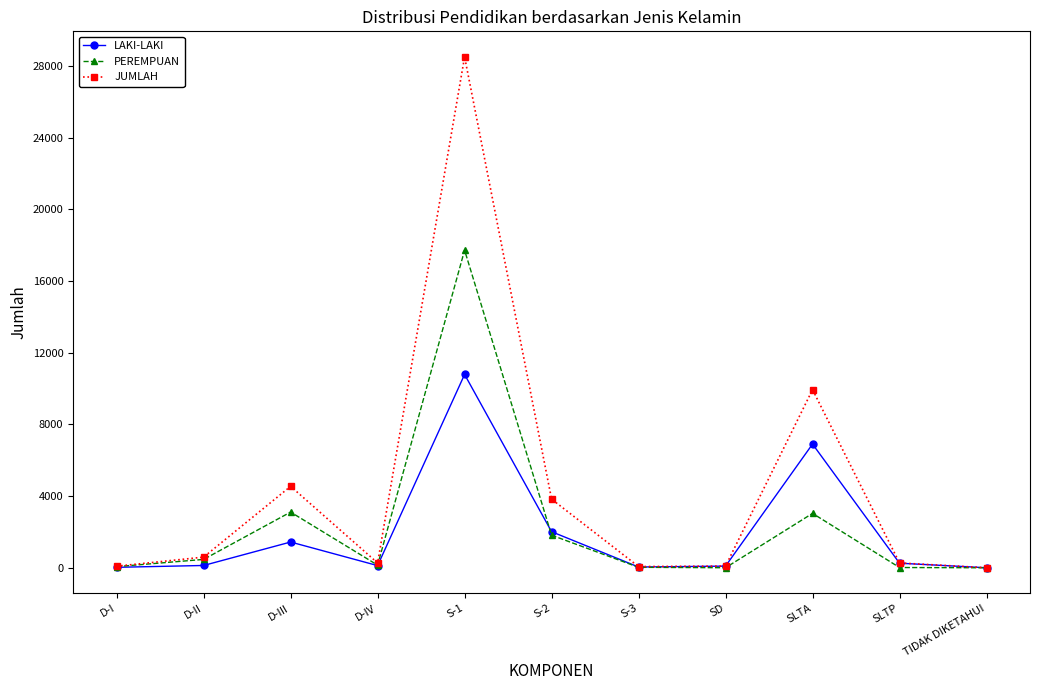

At SLTA, list the series in order from largest to smallest.

JUMLAH, LAKI-LAKI, PEREMPUAN